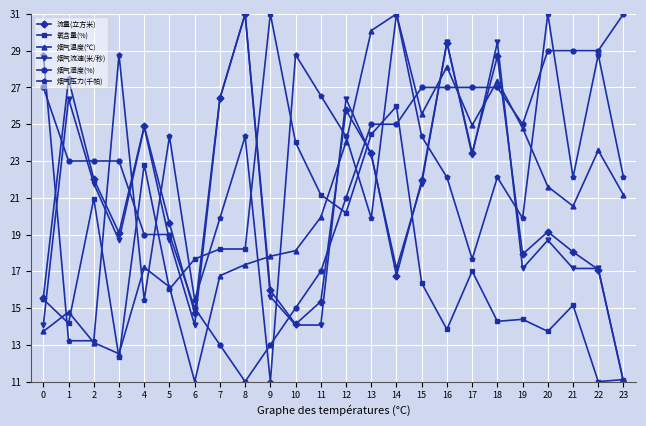

What are all the series names shown in the legend?

流量(立方米), 氧含量(%), 烟气温度(℃), 烟气流速(米/秒), 烟气湿度(%), 烟气压力(千帕)